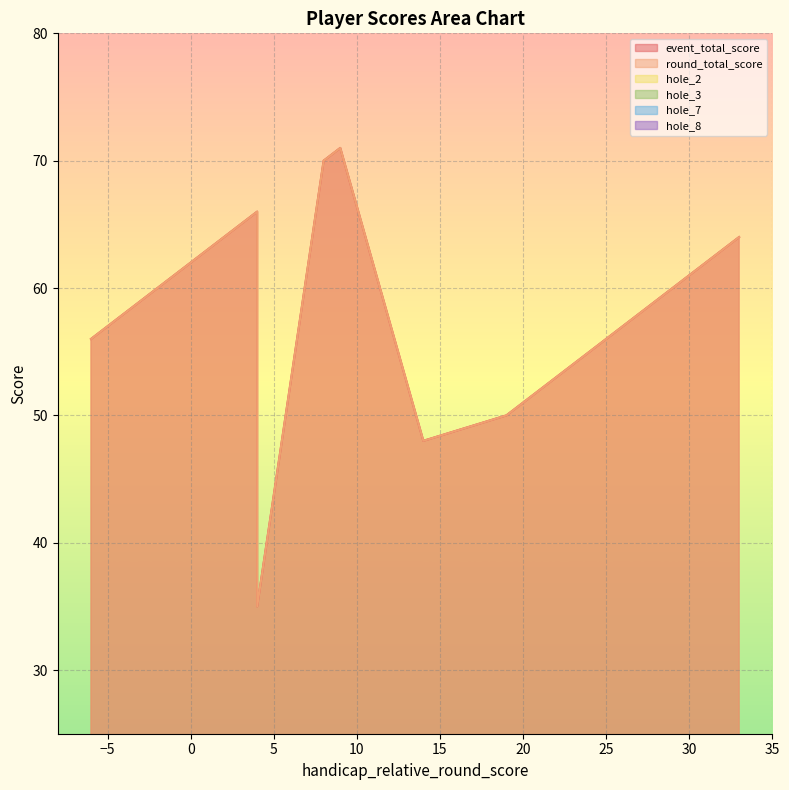

Which series has the widest spread of values?

event_total_score